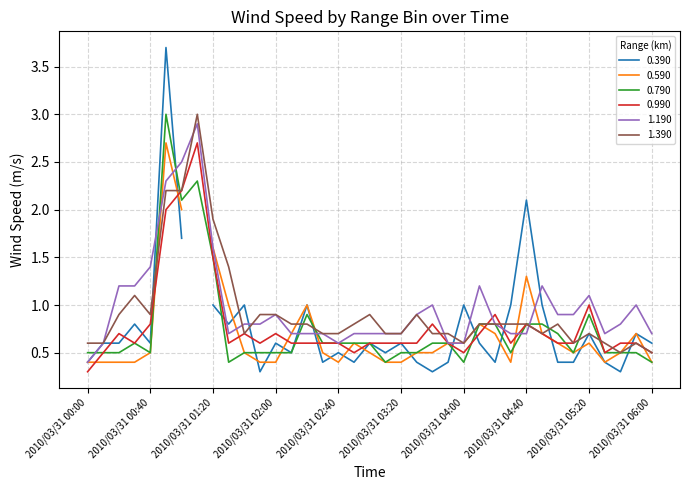

Is the value of 0.790 at 2010/03/31 05:50 greater than the value of 1.390 at 2010/03/31 02:50?

No